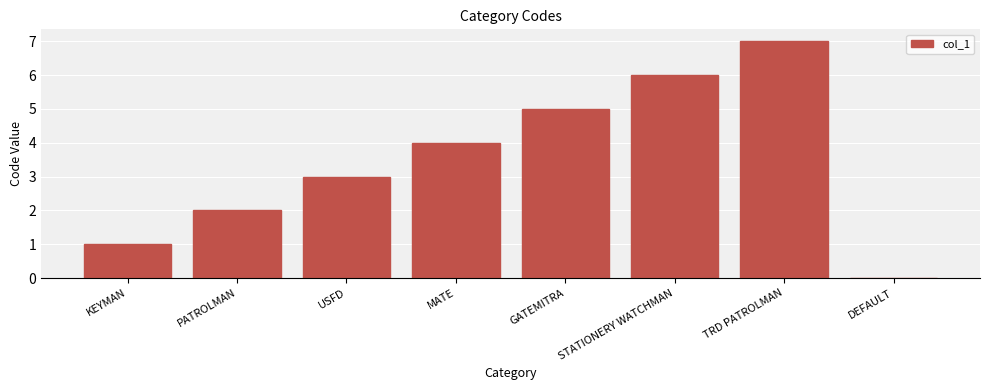

How many positive values are there?

7